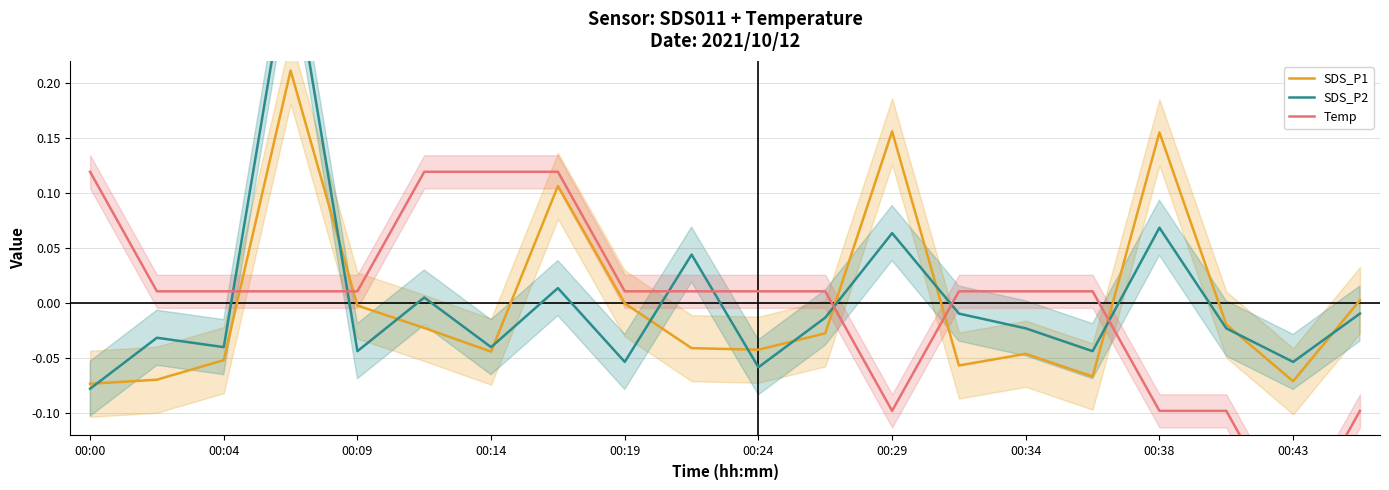

Is it true that SDS_P1 equals -0.0 at 00:19?

True